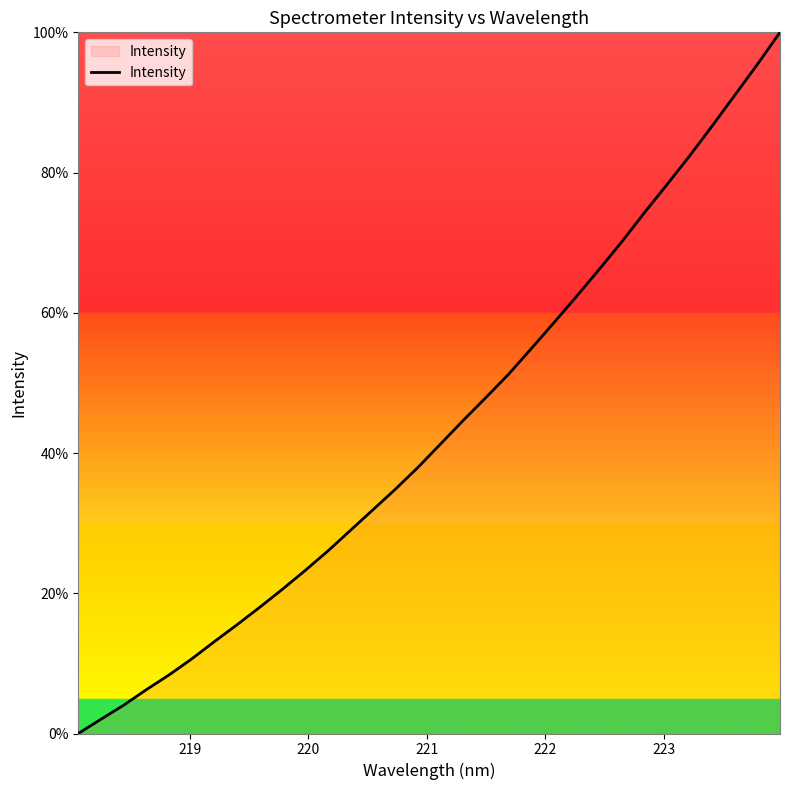

What is the difference between the maximum and minimum values?

100.0